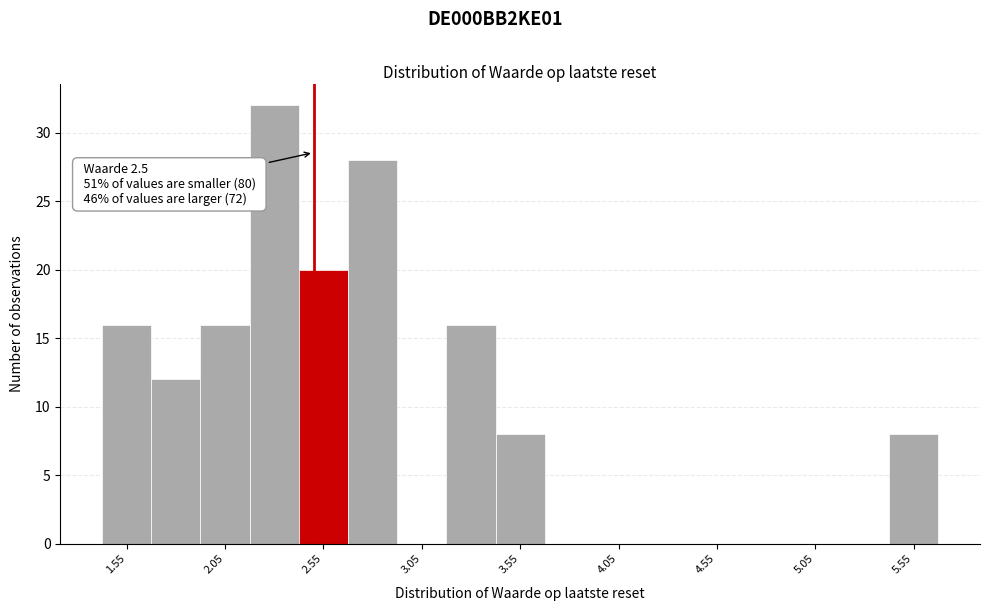

Which range on the x-axis has the tallest bar?

2.175 to 2.425